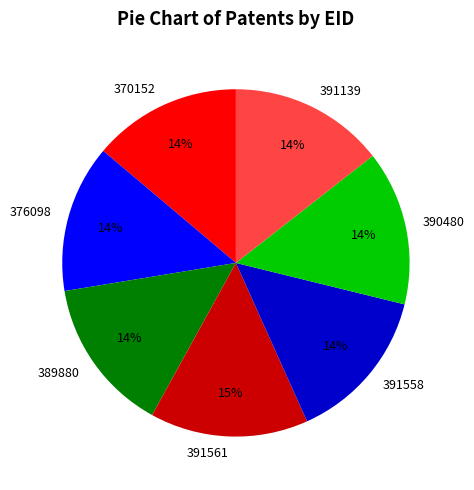

Approximately how many times larger is the value at 391558 compared to 370152?

1.0